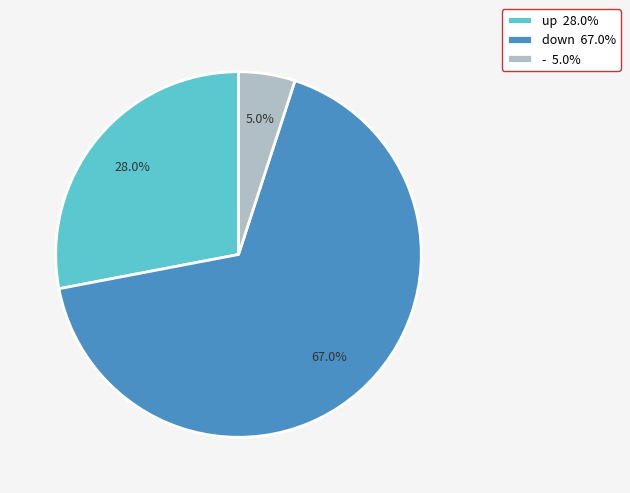

The up slice represents 28% of the pie. True or false?

True